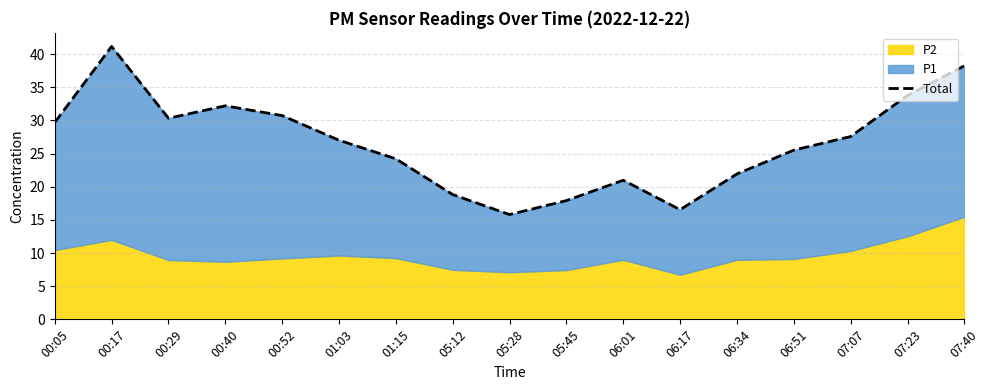

Where is the first local minimum?

00:29